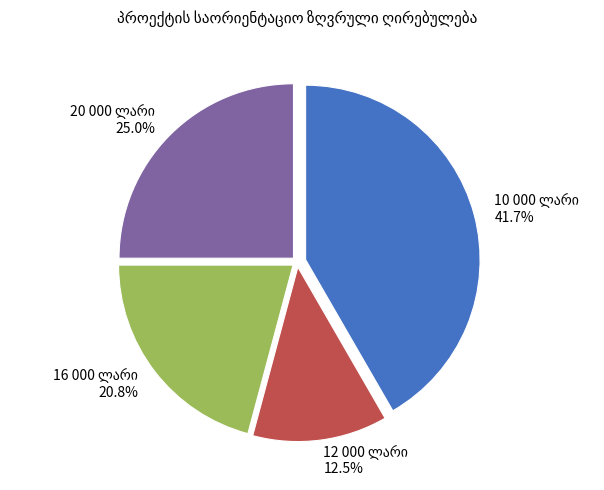

Does any single category account for the majority?

No